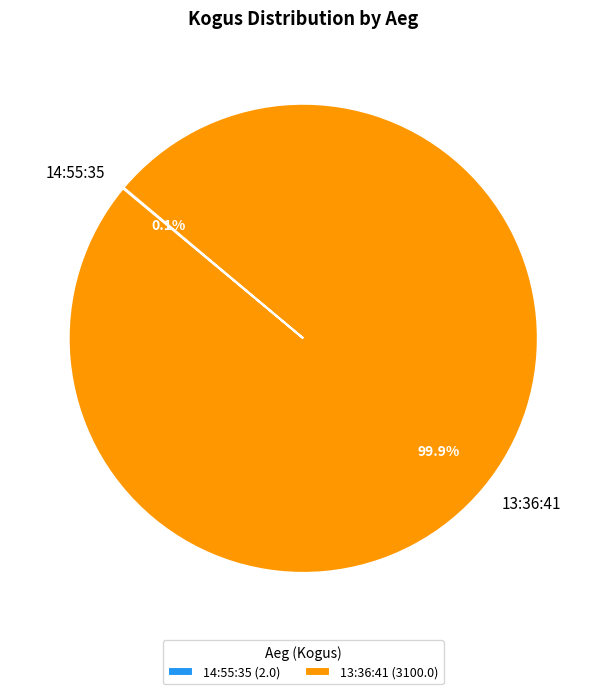

Is there any slice that represents more than half of the pie?

Yes